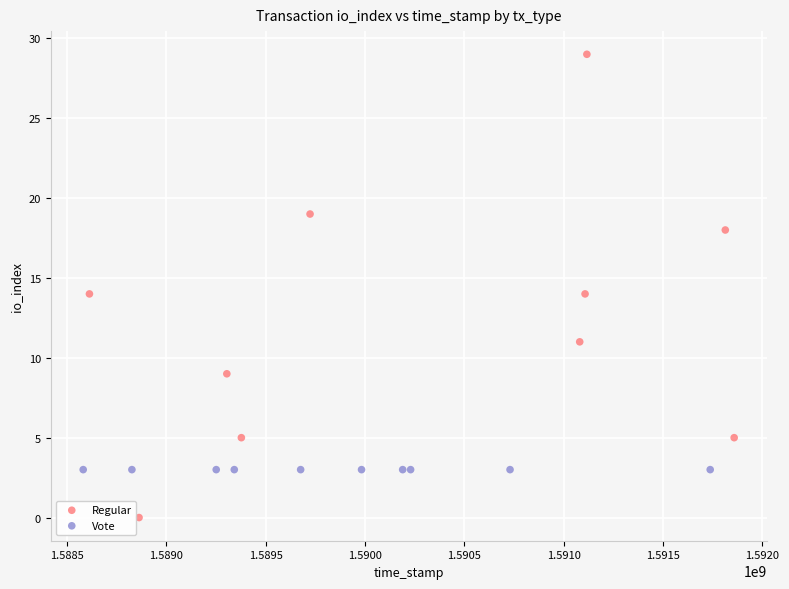

Which series contains the lowest Y value?

Regular